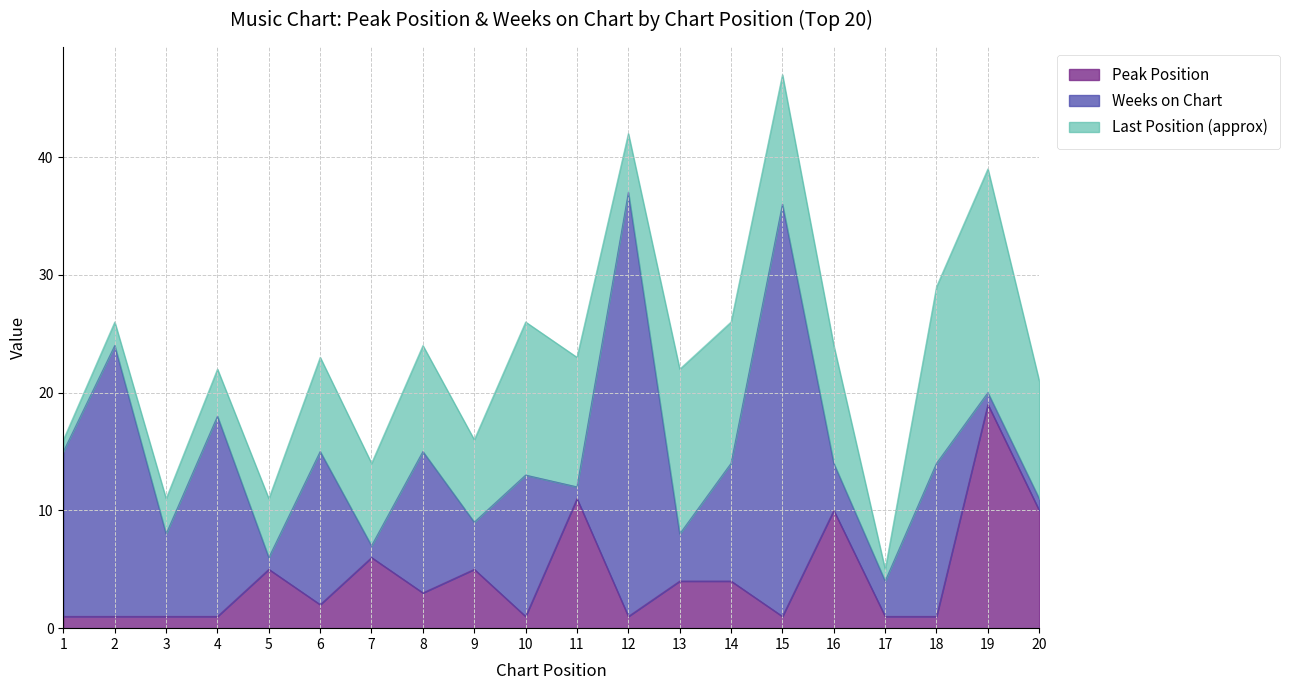

How many values in the Peak Position series exceed 3?

9